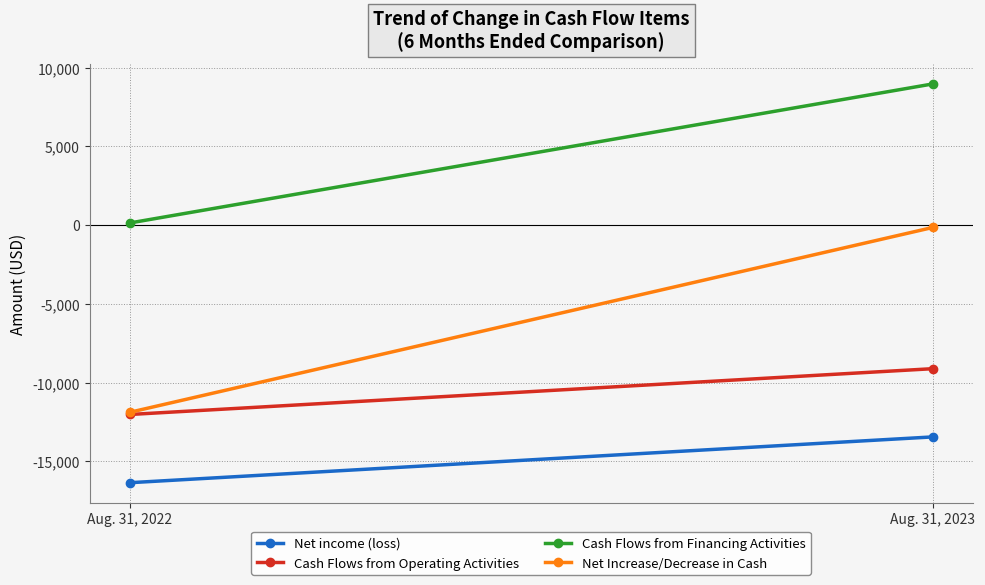

Reading left to right, what are all the values shown in this chart?

Net income (loss): -16362	-13453
Cash Flows from Operating Activities: -12028	-9119
Cash Flows from Financing Activities: 139	8970
Net Increase/Decrease in Cash: -11889	-149